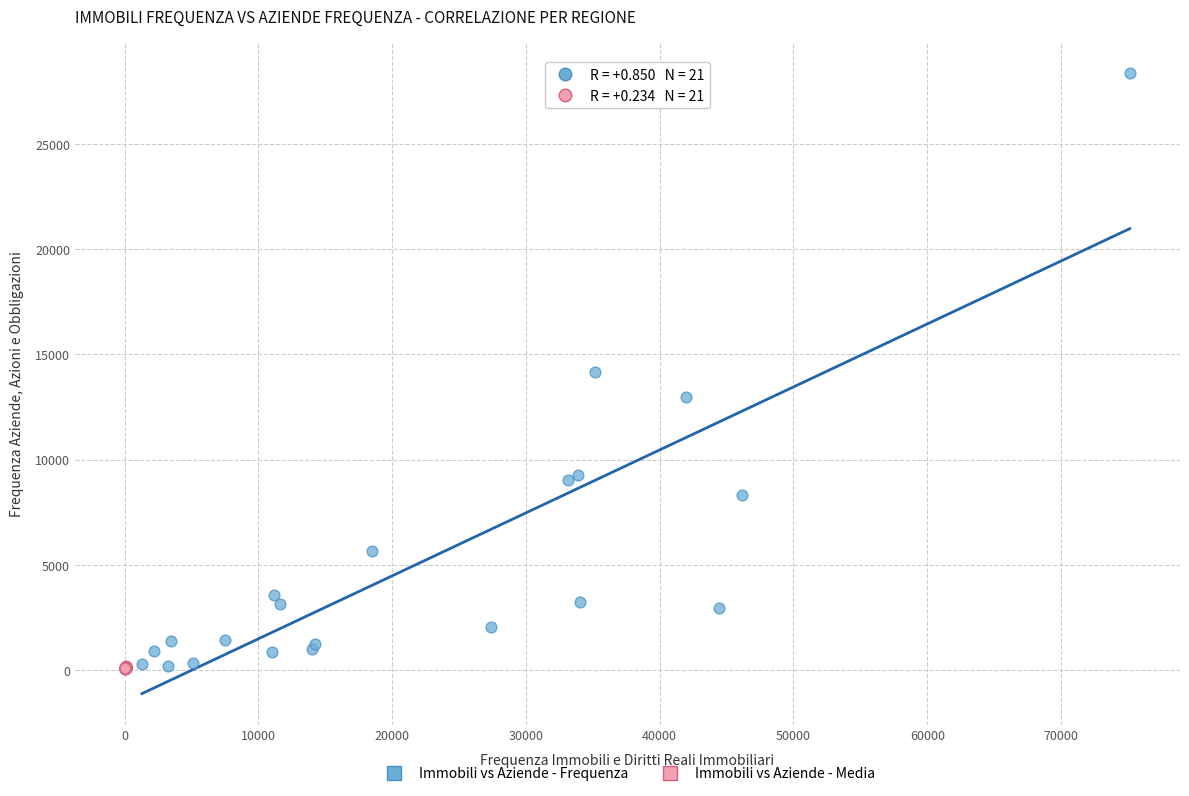

Which series has the largest Y range (max minus min)?

Immobili vs Aziende - Frequenza